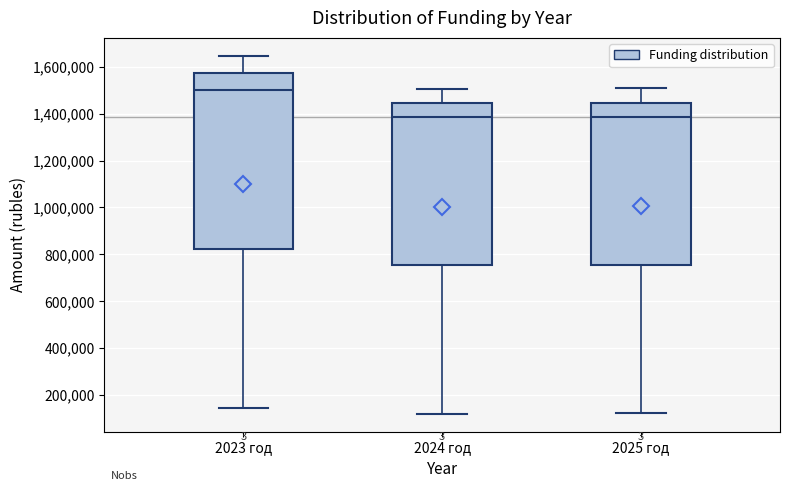

Reading left to right, transcribe this box plot: for each box, give where its median line is, the range the box spans, and where its two whiskers end, as read against the y-axis. The values are not printed on the chart, so give them approximately, as read against the axis.

2023 год: median 1500000, box 820000 to 1580000, whiskers 140000 to 1640000
2024 год: median 1380000, box 760000 to 1440000, whiskers 120000 to 1500000
2025 год: median 1380000, box 760000 to 1440000, whiskers 120000 to 1500000